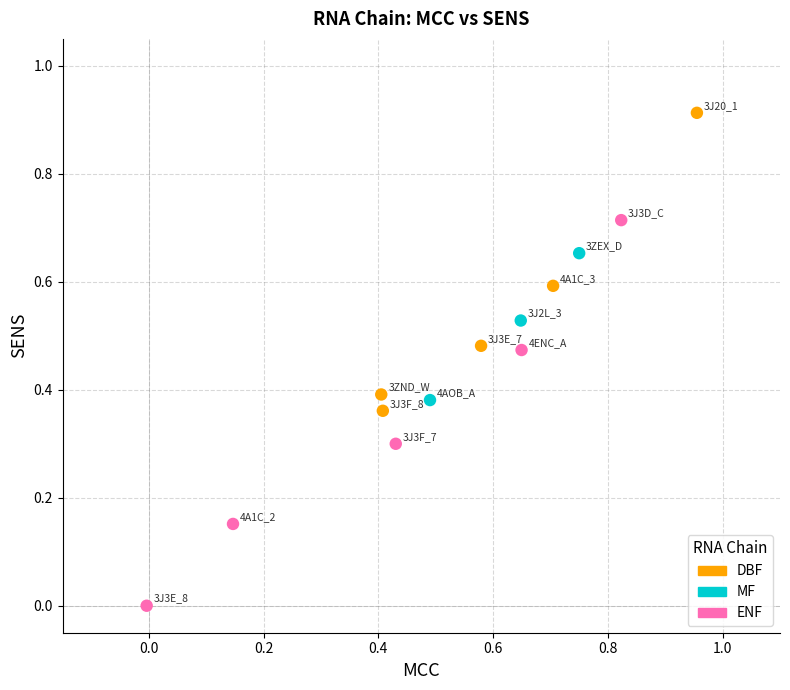

Which series reaches the maximum Y coordinate?

DBF